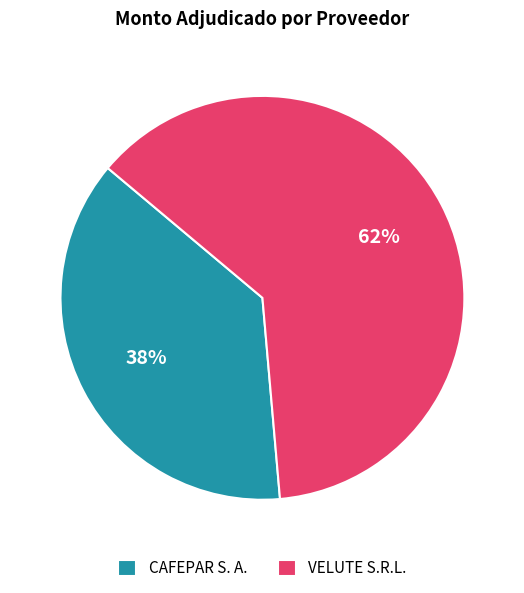

Do VELUTE S.R.L. and CAFEPAR S. A. together represent more than half of the pie?

Yes